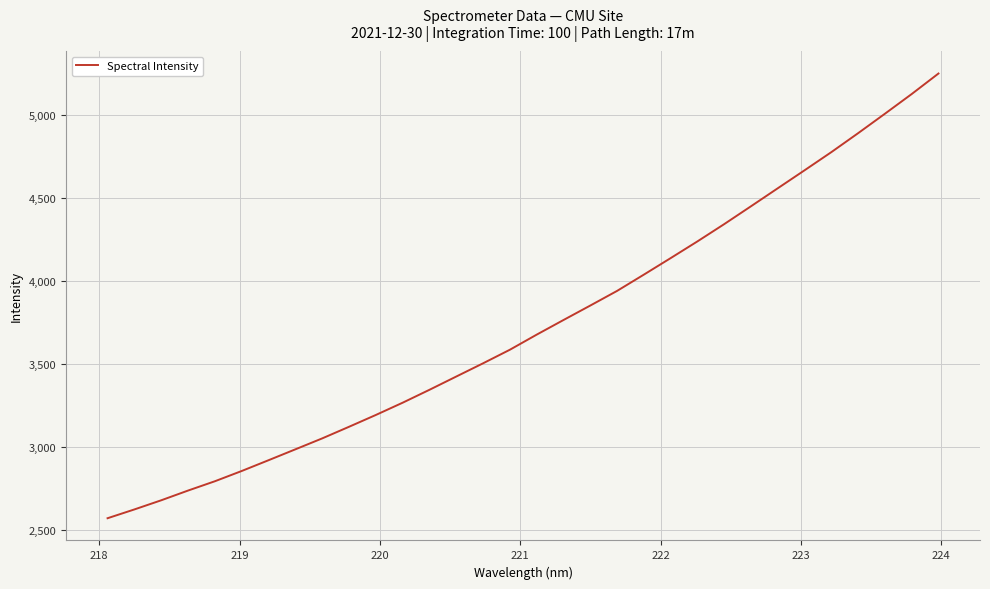

Reading left to right, extract all data points from this chart.

2570.3	2623.3	2678.5	2737.2	2793.3	2855.2	2920.2	2985.8	3051.7	3121.8	3193.0	3267.0	3344.9	3424.9	3504.7	3586.6	3677.6	3765.7	3853.0	3941.4	4039.6	4139.2	4240.1	4344.2	4452.0	4560.5	4669.0	4778.4	4892.8	5009.9	5128.7	5252.4